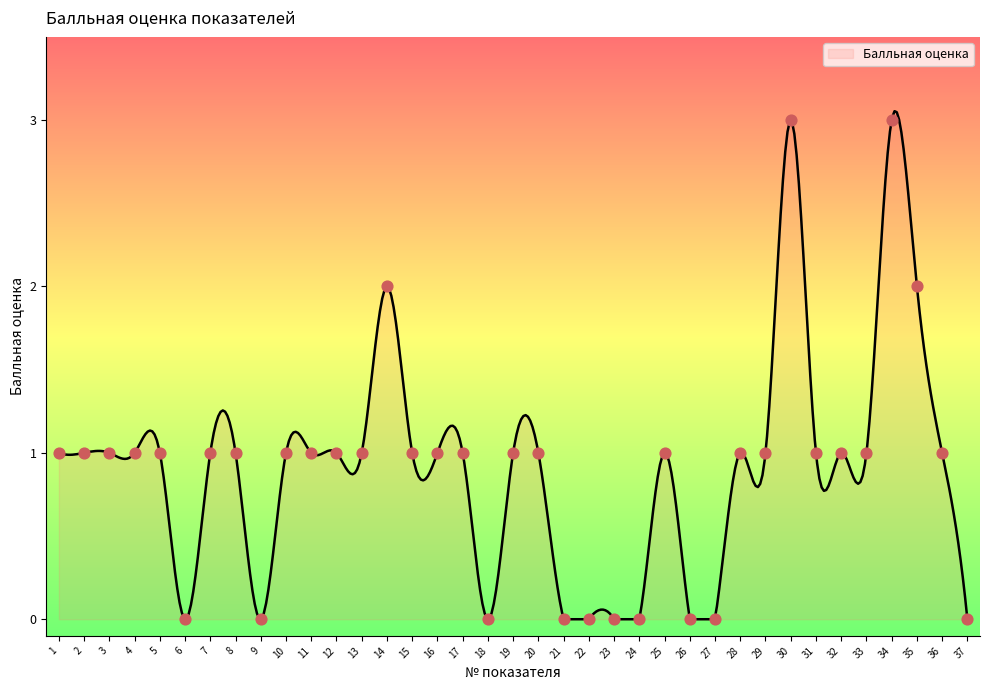

Which has a higher value, 20 or 13?

20